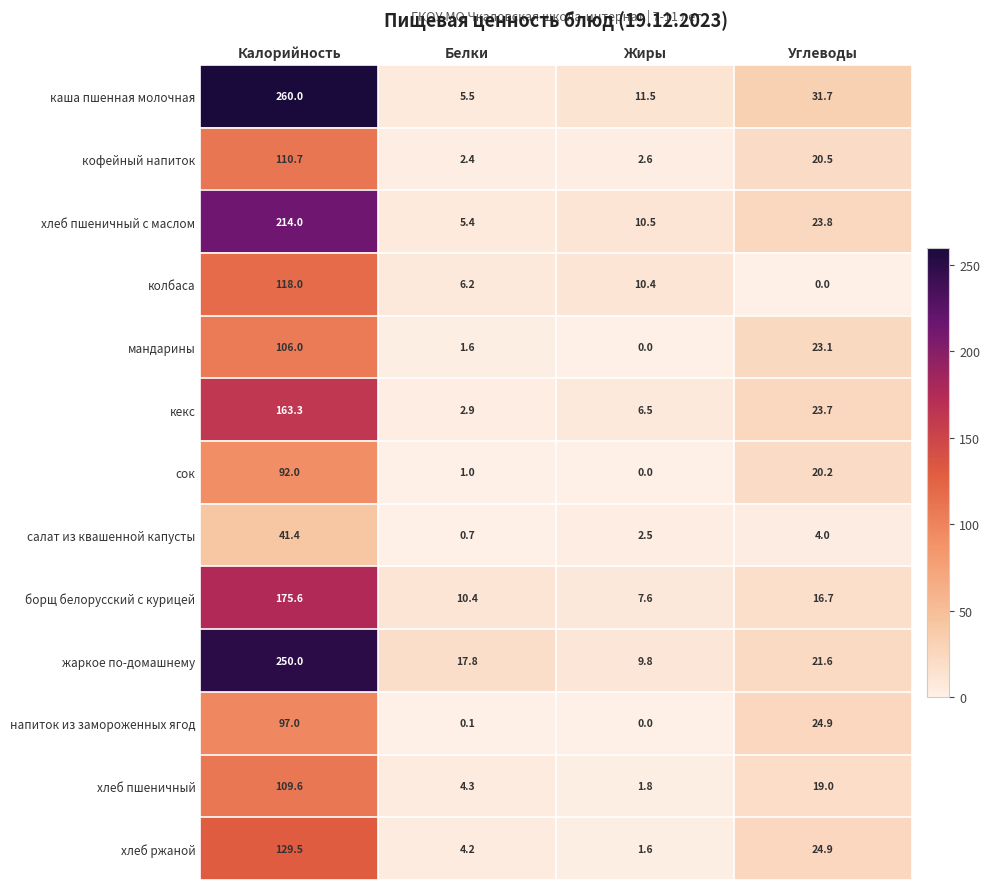

What is the difference between the maximum and minimum values in the колбаса series?

118.0